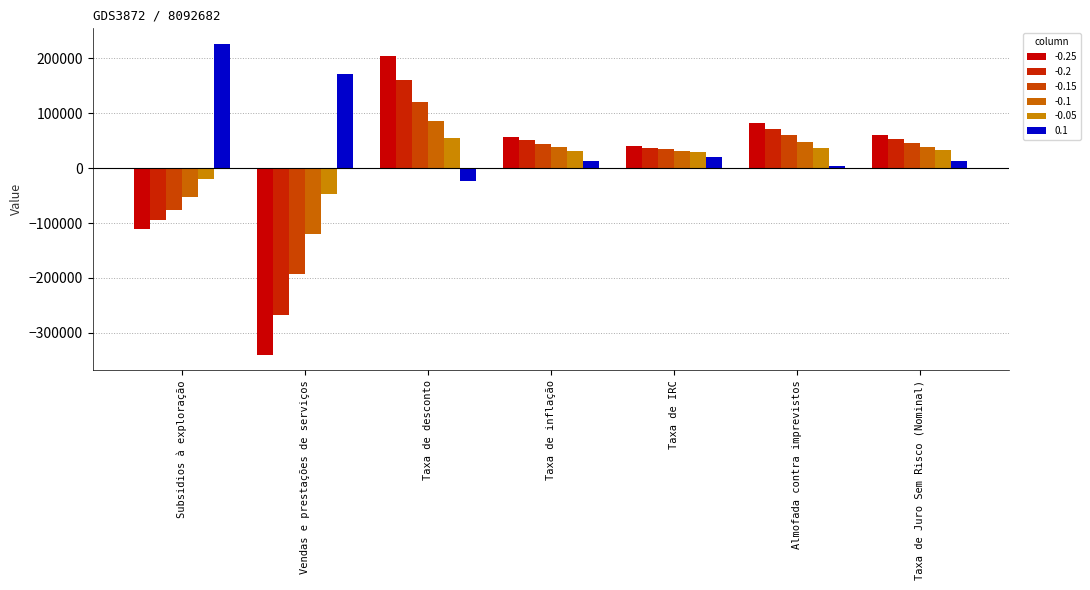

How many groups of bars are there?

7